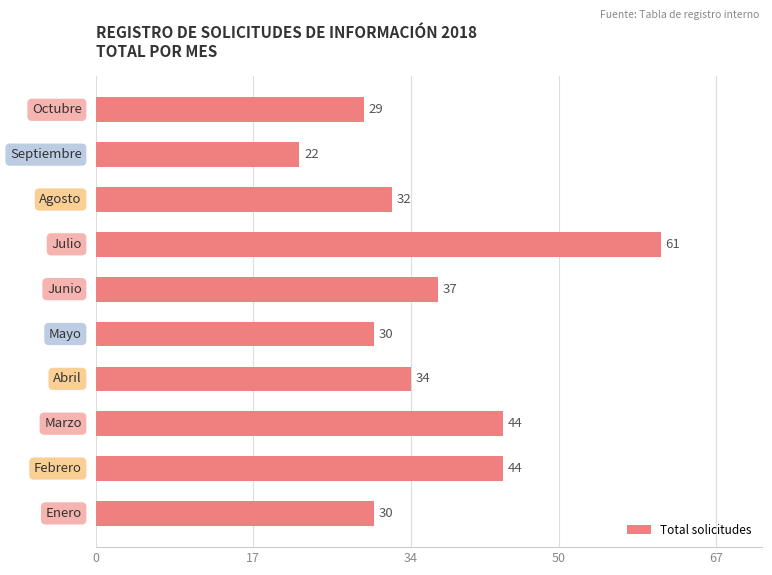

What is the smallest value displayed?

22